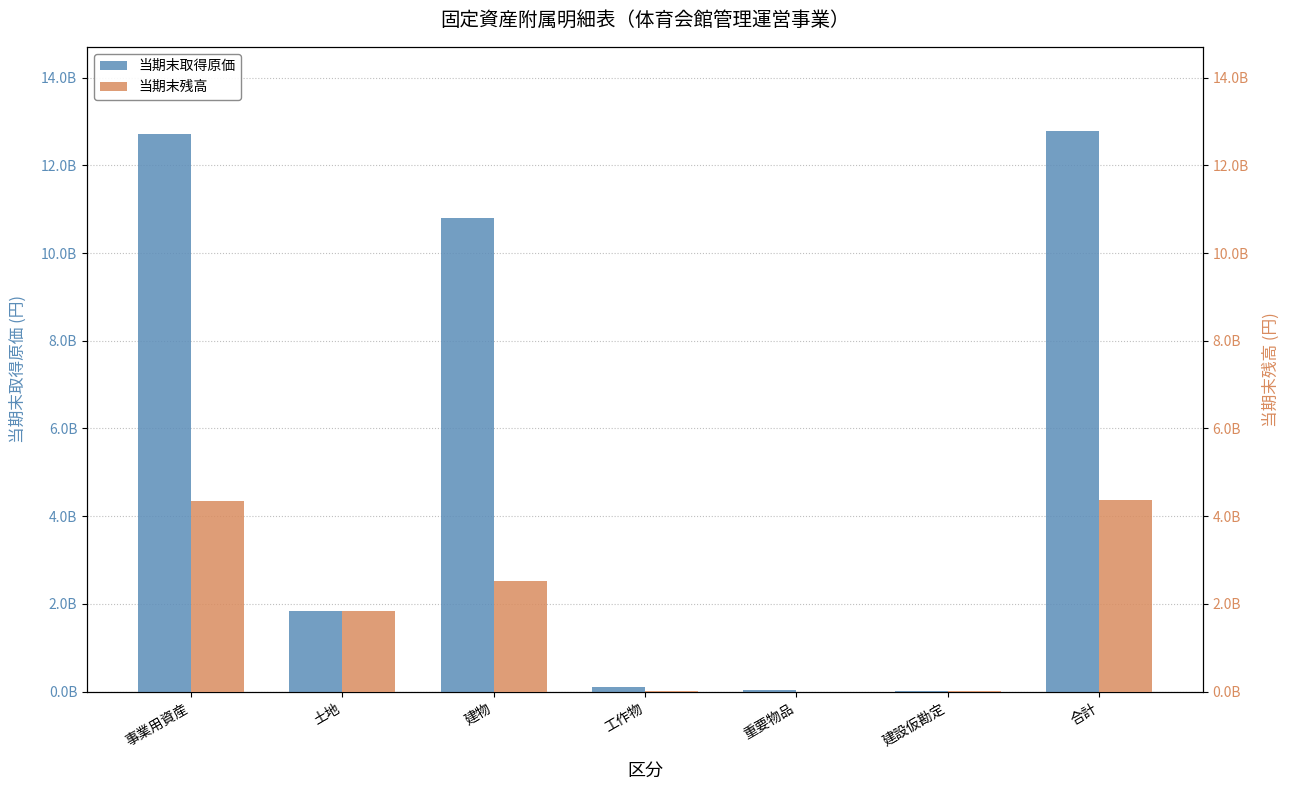

Which series changed the most between 重要物品 and 建設仮勘定?

当期末取得原価